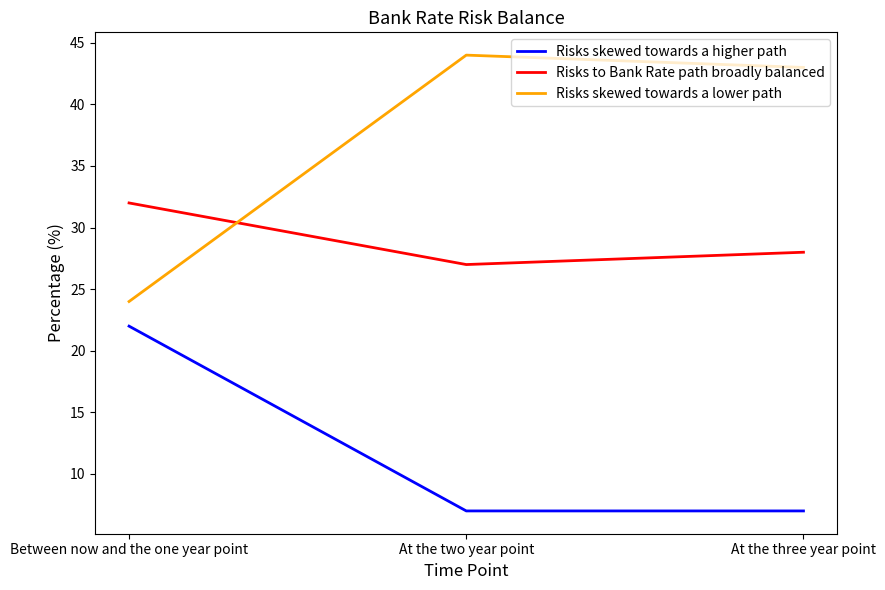

What are all the series names shown in the legend?

Risks skewed towards a higher path, Risks to Bank Rate path broadly balanced, Risks skewed towards a lower path